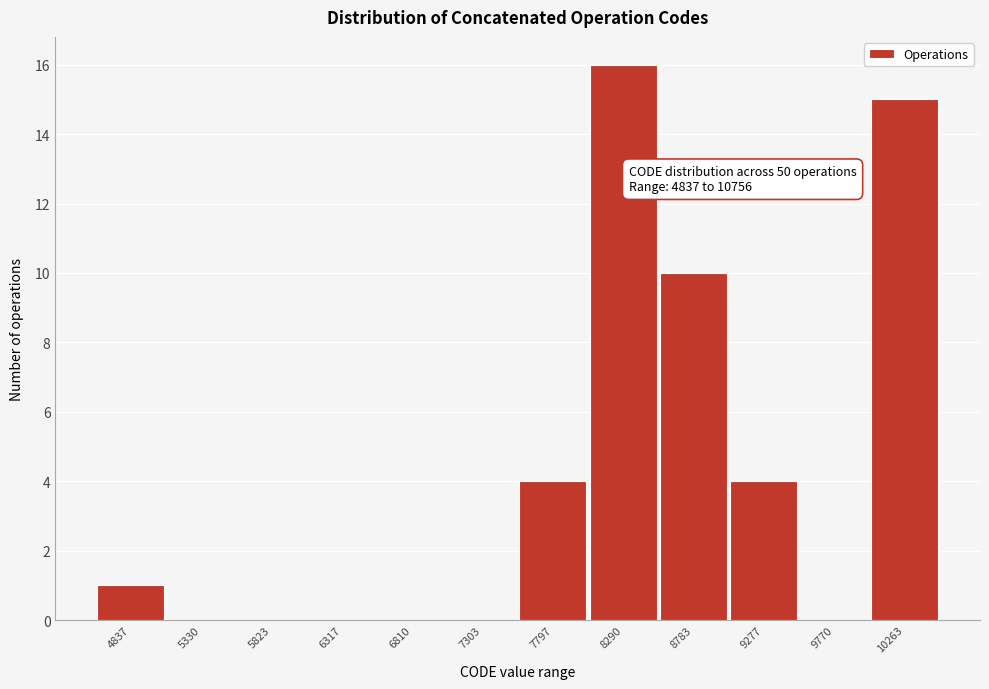

Reading left to right, extract all data points from this chart.

4837=1	5330=0	5823=0	6317=0	6810=0	7303=0	7797=4	8290=16	8783=10	9277=4	9770=0	10263=15